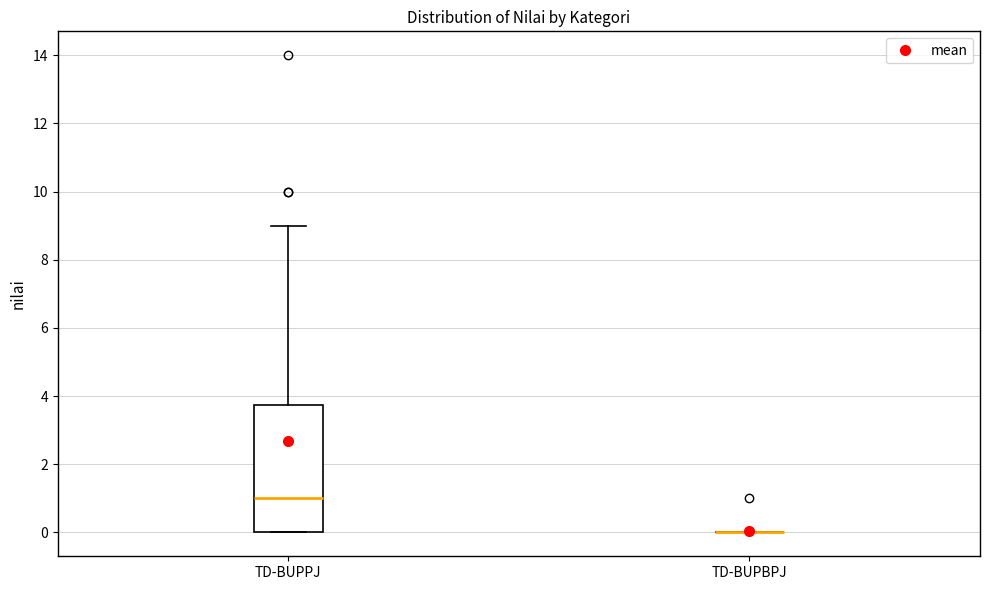

Reading left to right, read every box against the y-axis: the position of its median line, the range the box covers, and the ends of its whiskers. The values are not printed on the chart, so give them approximately, as read against the axis.

TD-BUPPJ: median 1.0, box 0.0 to 3.8, whiskers 0.0 to 9.0
TD-BUPBPJ: box collapsed to a line at 0.0, whiskers 0.0 to 0.0